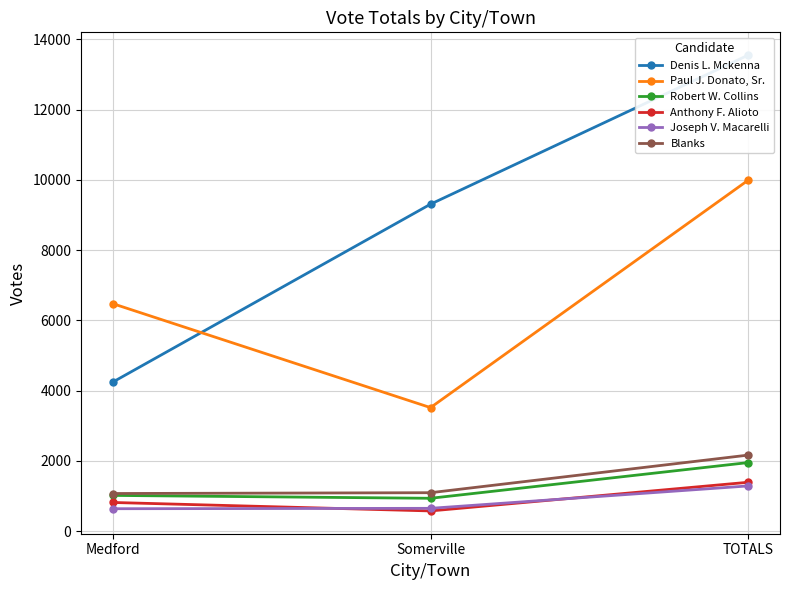

What is the smallest value displayed?

575